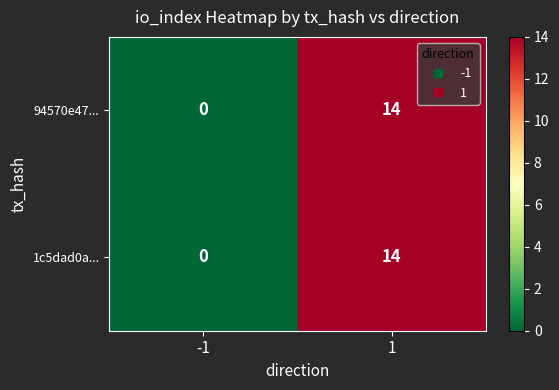

Reading left to right, extract all data points from this chart.

94570e47...: -1=0	1=14
1c5dad0a...: -1=0	1=14